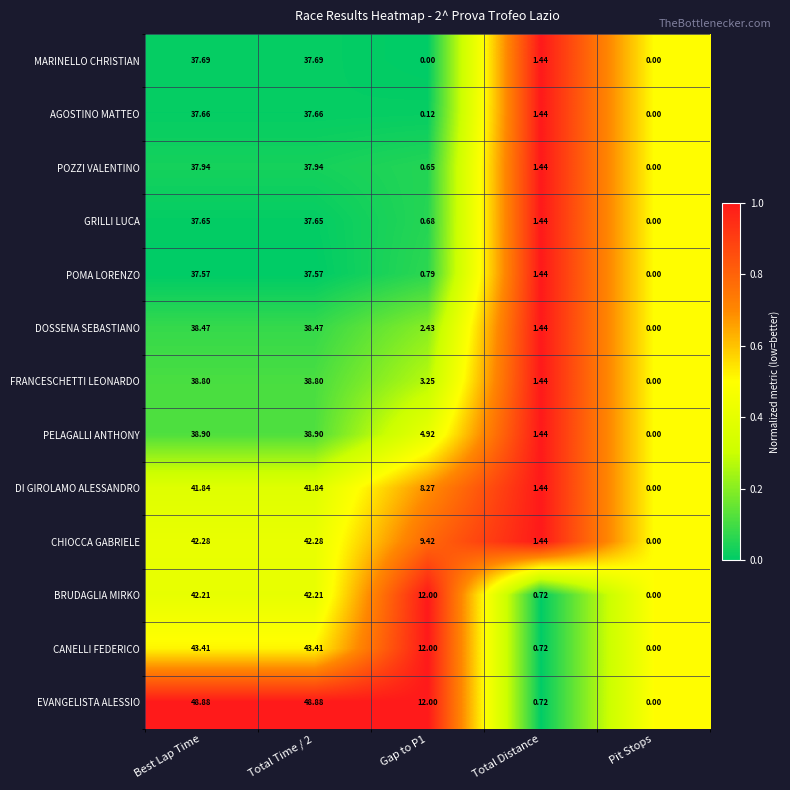

What is the total value across all series at Best Lap Time?

523.3